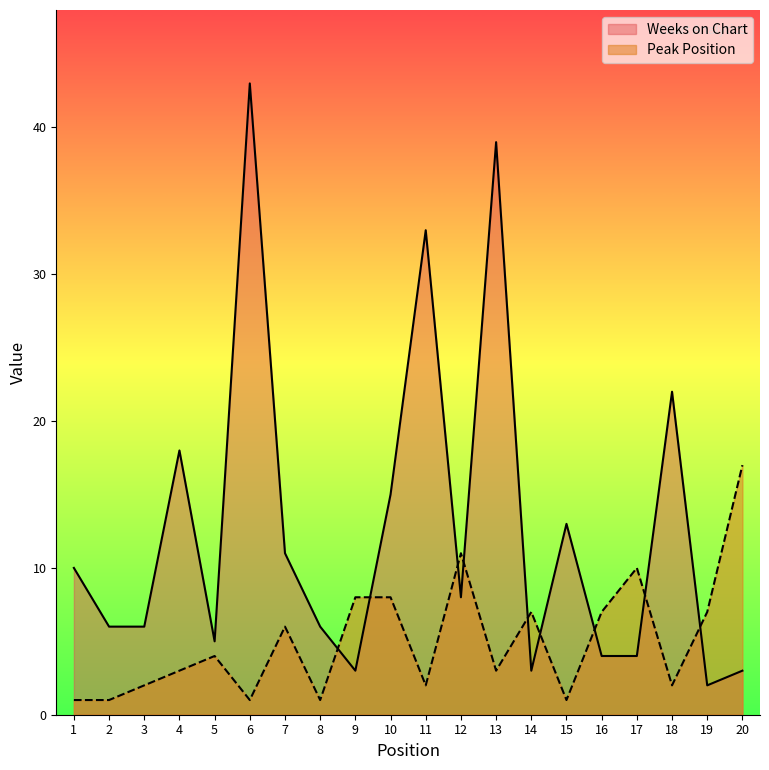

Reading right to left, what are all the values shown in this chart?

Peak Position: 17	7	2	10	7	1	7	3	11	2	8	8	1	6	1	4	3	2	1	1
Weeks on Chart: 3	2	22	4	4	13	3	39	8	33	15	3	6	11	43	5	18	6	6	10